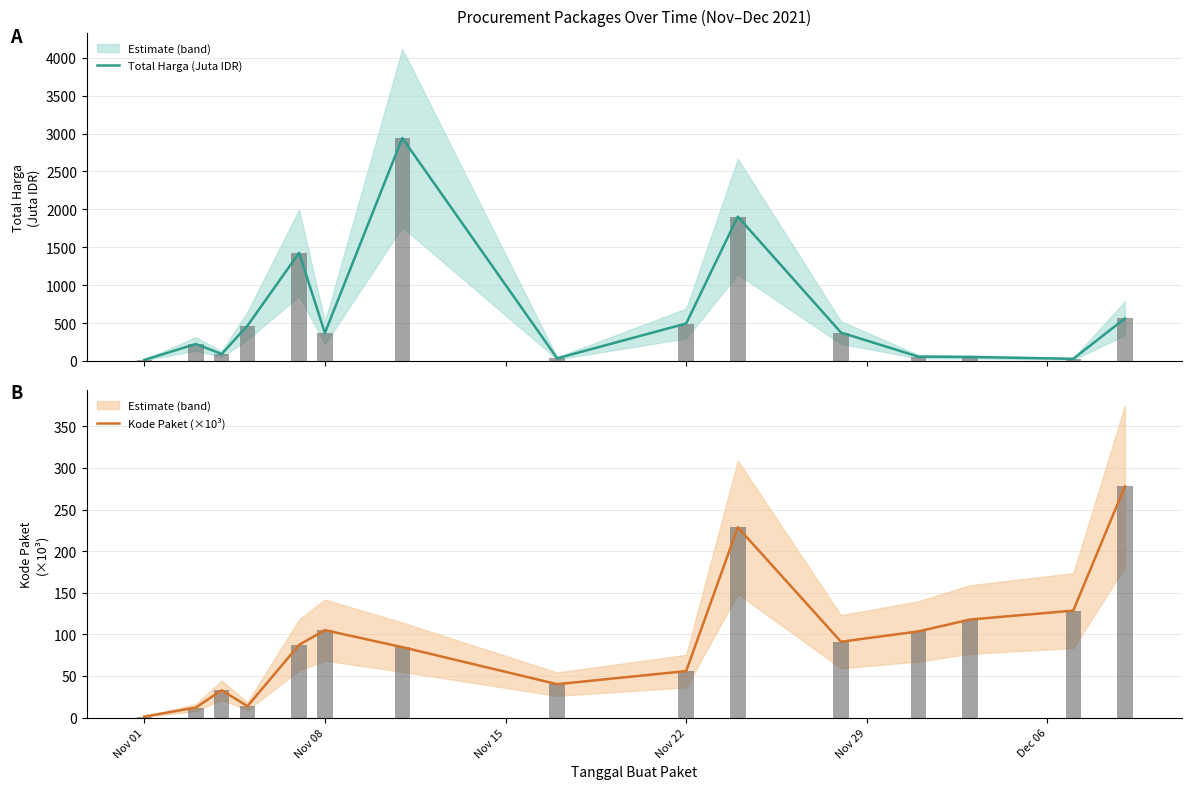

Rank the series by their maximum value, from lowest to highest.

Kode Paket (×10³), Total Harga (Juta IDR)